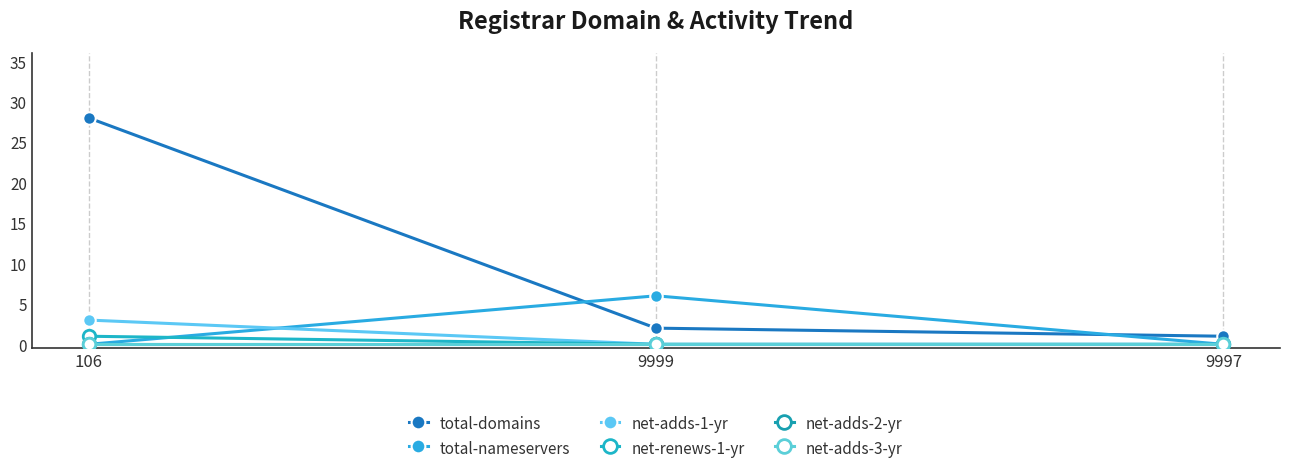

Reading left to right, transcribe all the data shown in this chart.

total-domains: 106=28	9999=2	9997=1
total-nameservers: 106=0	9999=6	9997=0
net-adds-1-yr: 106=3	9999=0	9997=0
net-renews-1-yr: 106=1	9999=0	9997=0
net-adds-2-yr: 106=0	9999=0	9997=0
net-adds-3-yr: 106=0	9999=0	9997=0